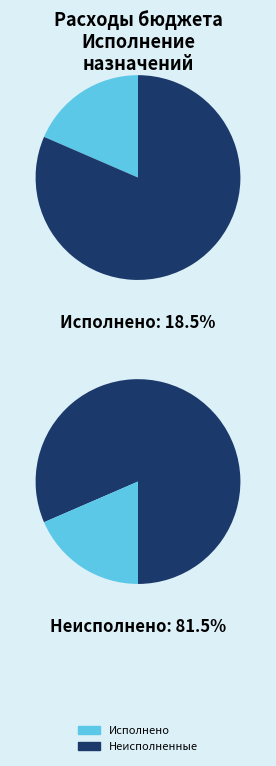

Is there any slice that represents more than half of the pie?

Yes